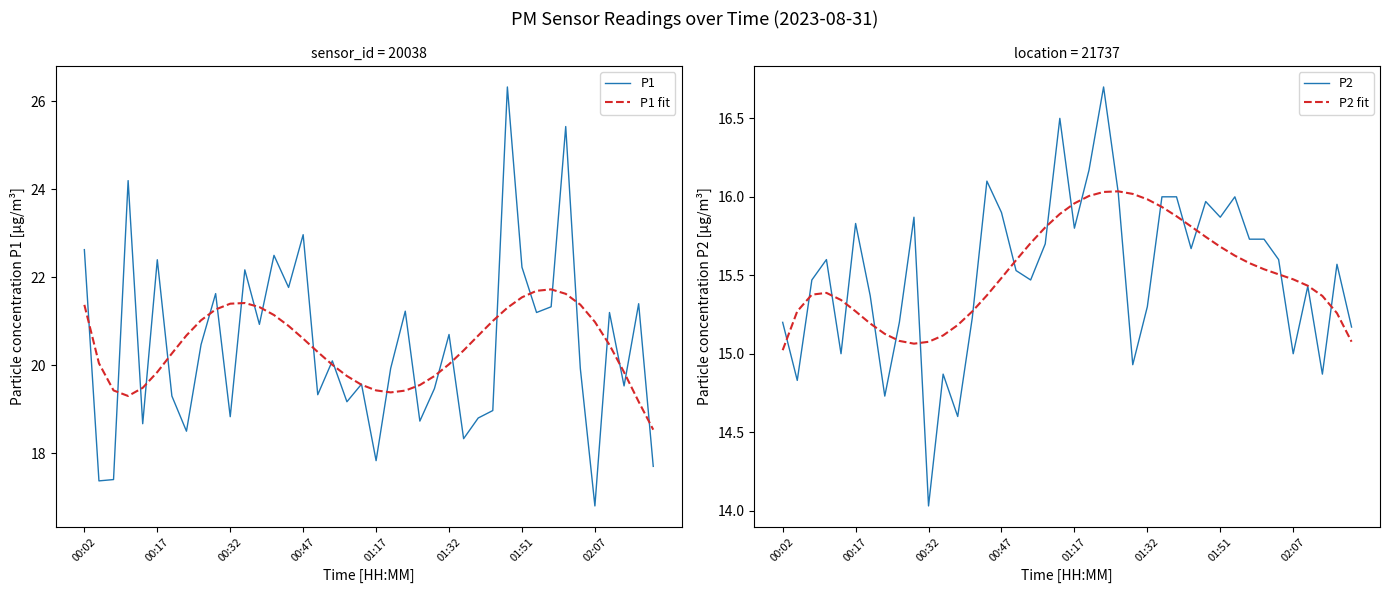

How many data points in P1 fit are less than 20?

14